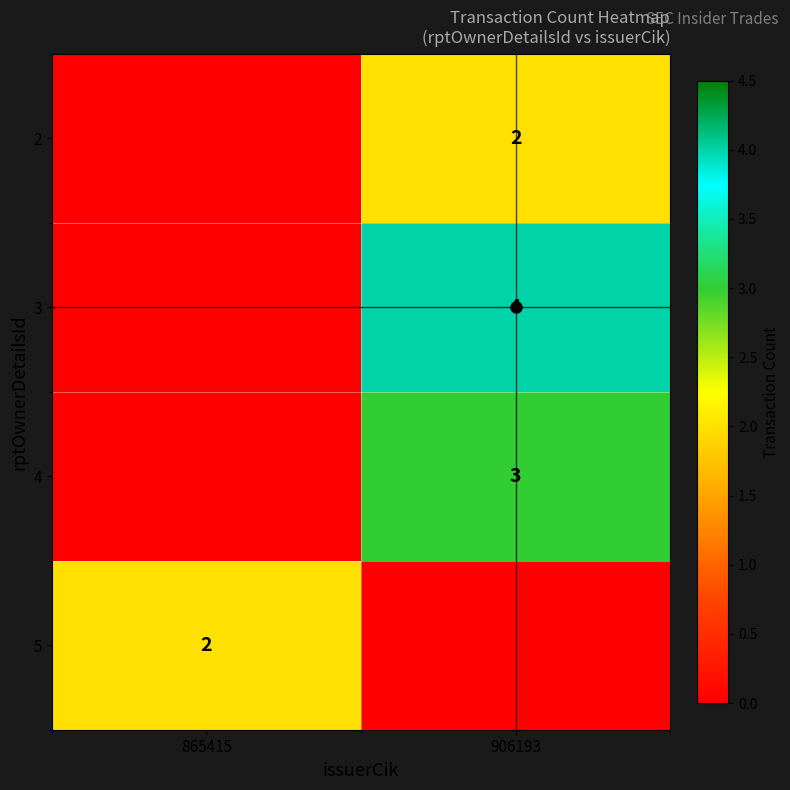

How many 4 values are between 0 and 3?

2